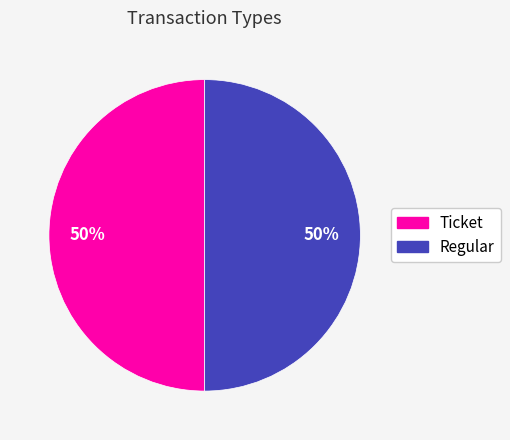

How many slices are in this pie chart?

2